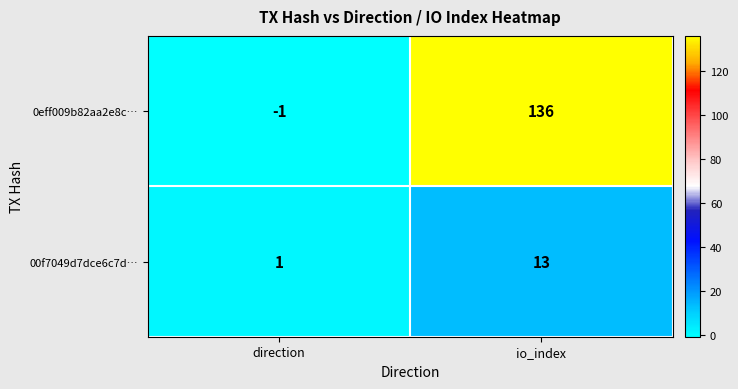

How many categories are shown in the chart?

2